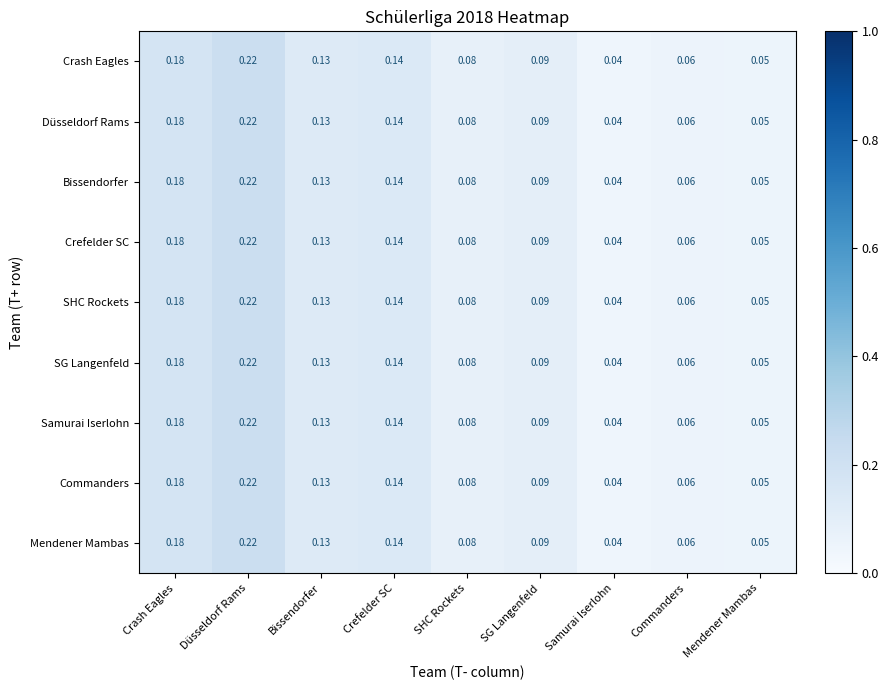

Where is Commanders nearest to the value 0?

Samurai Iserlohn